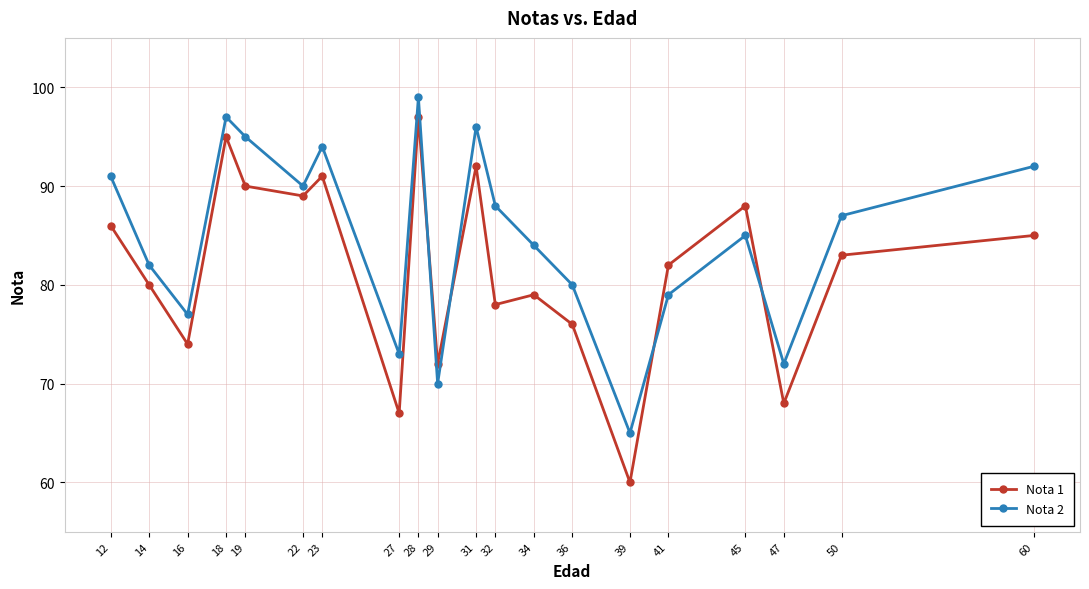

What is the smallest value displayed?

60